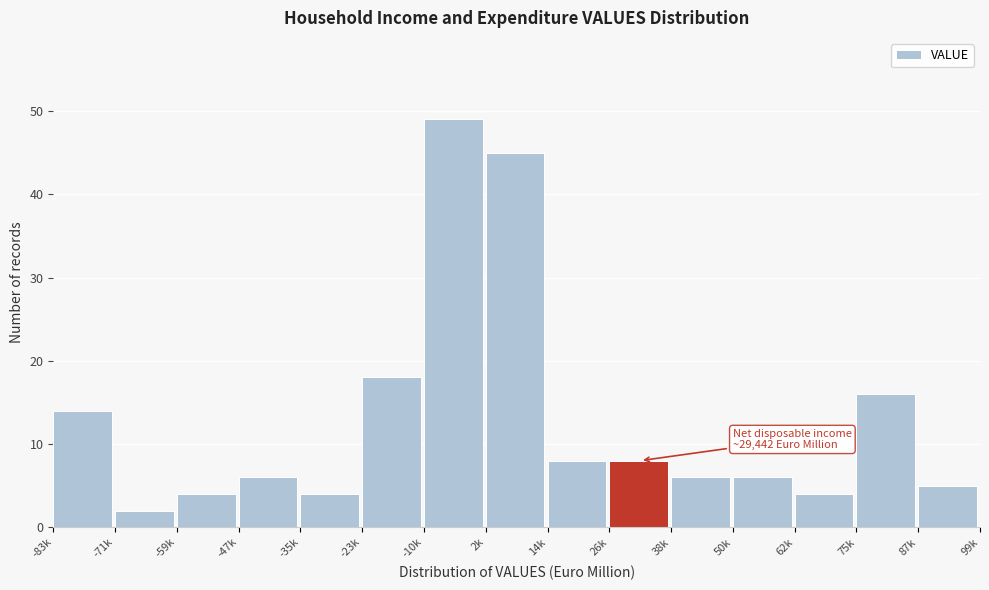

Reading right to left, extract all data points from this chart.

87k=5	75k=16	62k=4	50k=6	38k=6	26k=8	14k=8	2k=45	-10k=49	-23k=18	-35k=4	-47k=6	-59k=4	-71k=2	-83k=14